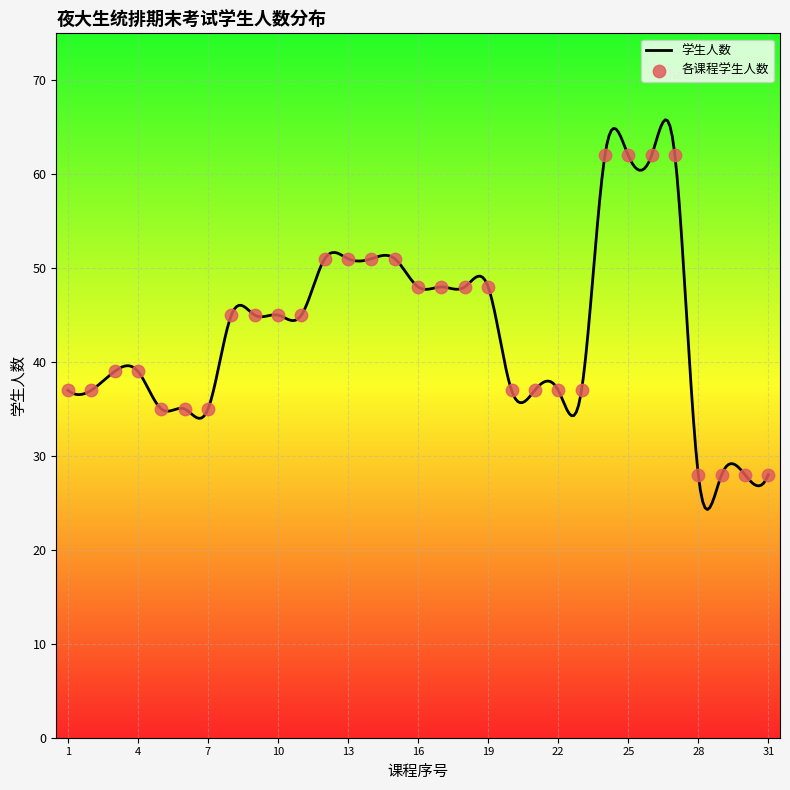

Between 29 and 26, which is larger?

26